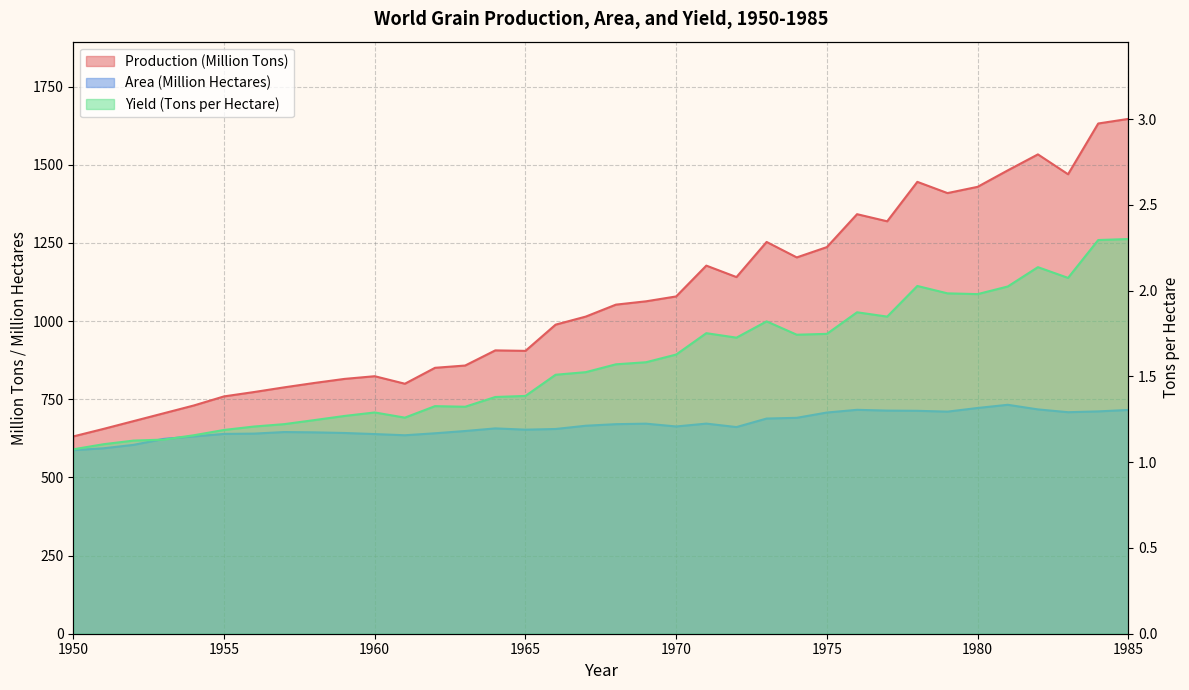

What is the maximum value for Production (Million Tons)?

1646.5